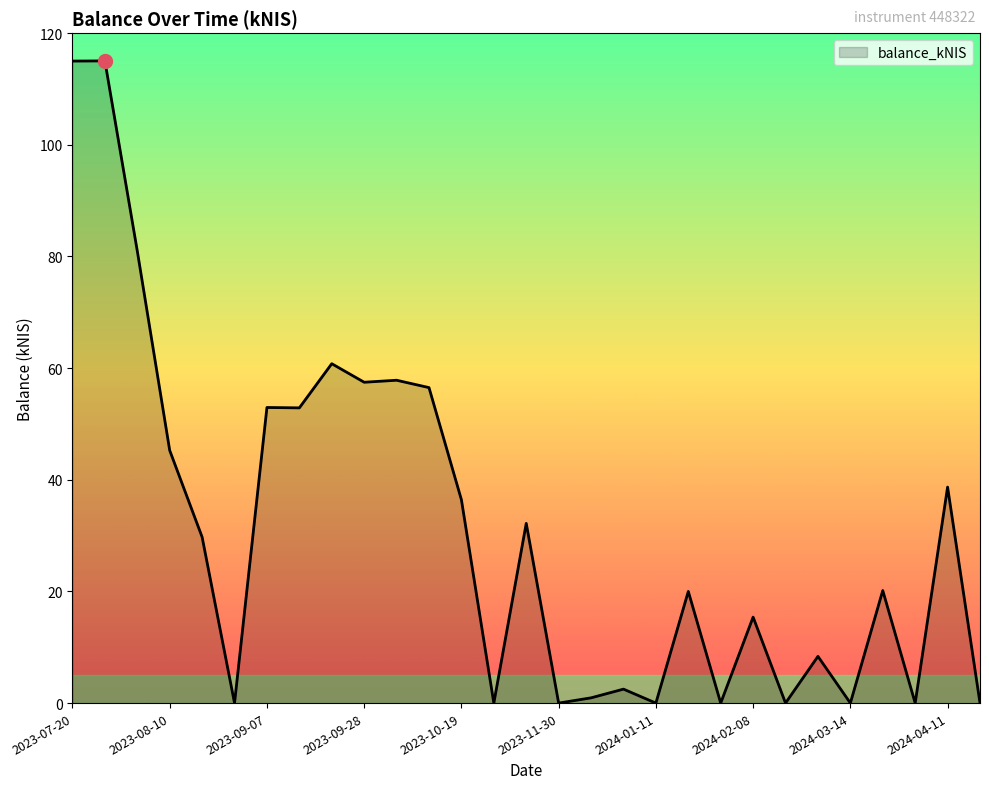

What is the maximum value shown in the chart?

115.0